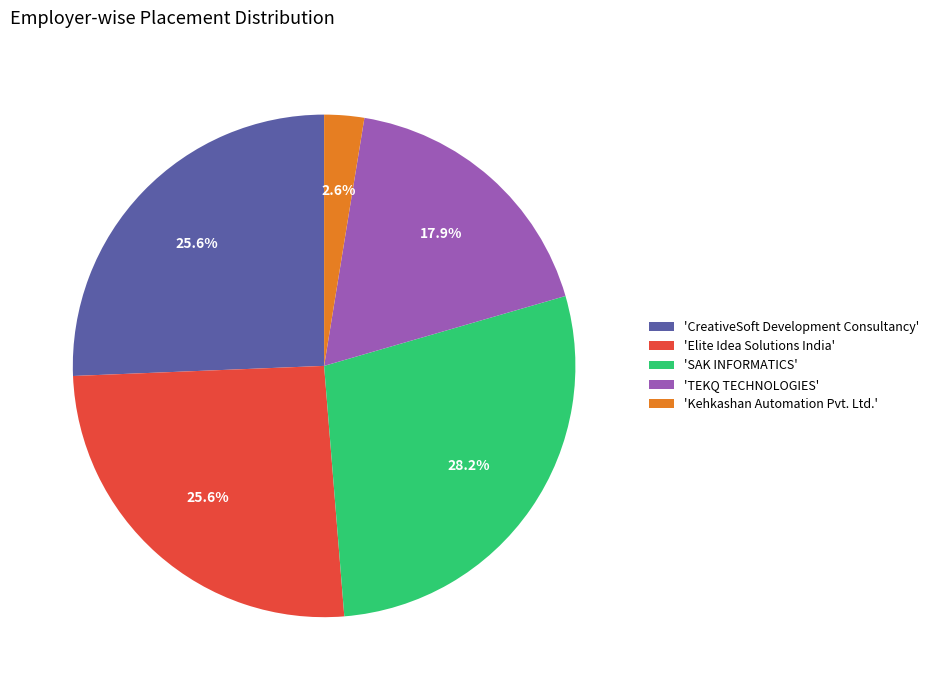

Approximately how many times larger is the value at 'Elite Idea Solutions India' compared to 'TEKQ TECHNOLOGIES'?

1.4